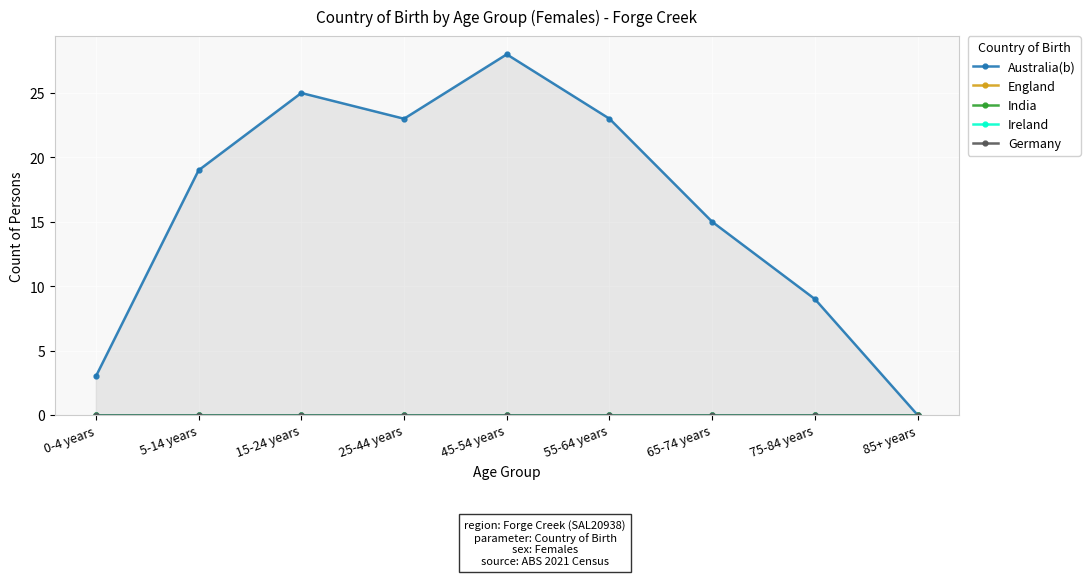

What is the spread (max minus min) of values at 0-4 years?

3